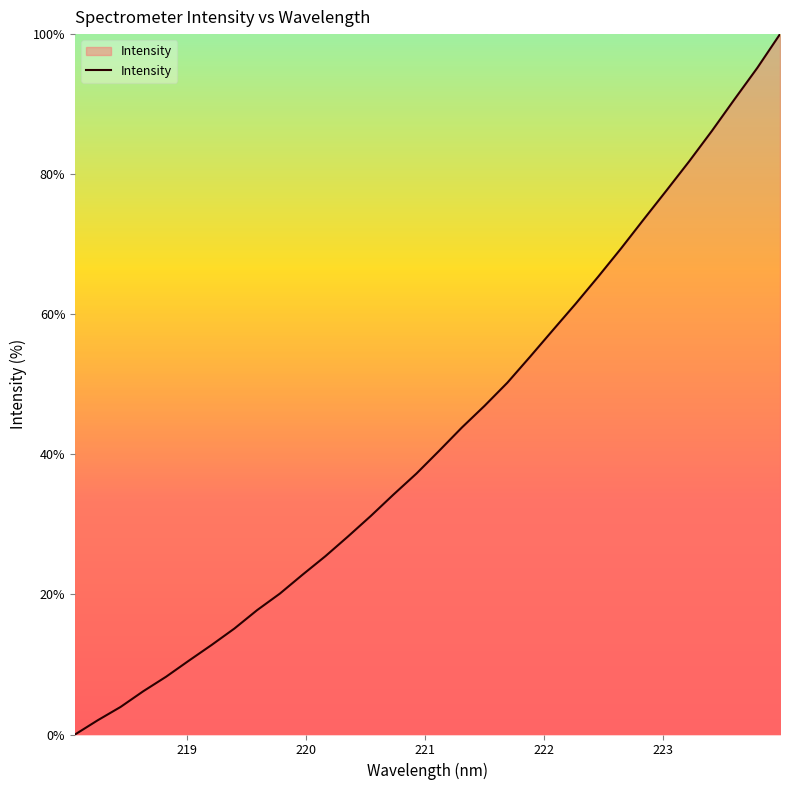

How many values are below 40?

16